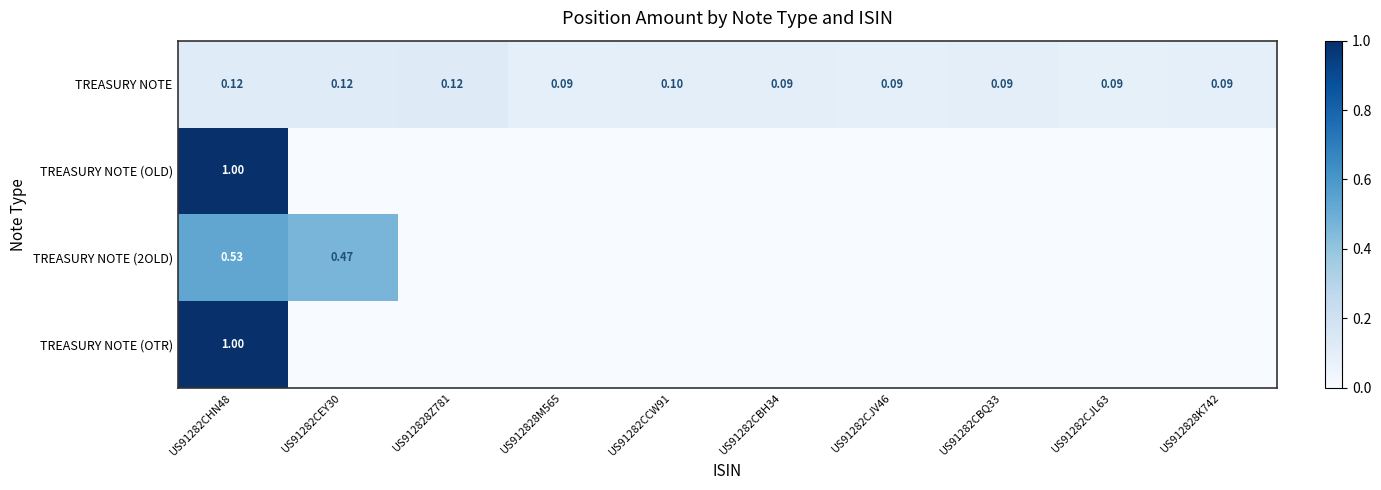

Between US91282CCW91 and US91282CBQ33, which is larger?

US91282CCW91